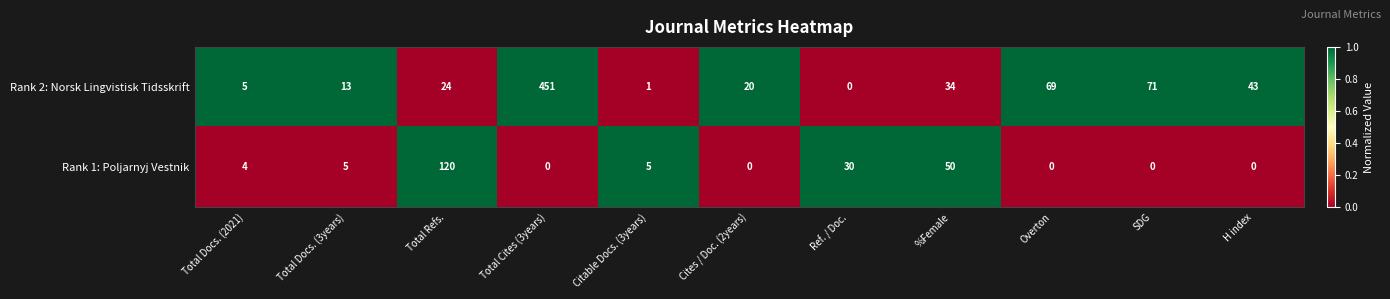

How many distinct data groups are displayed?

2